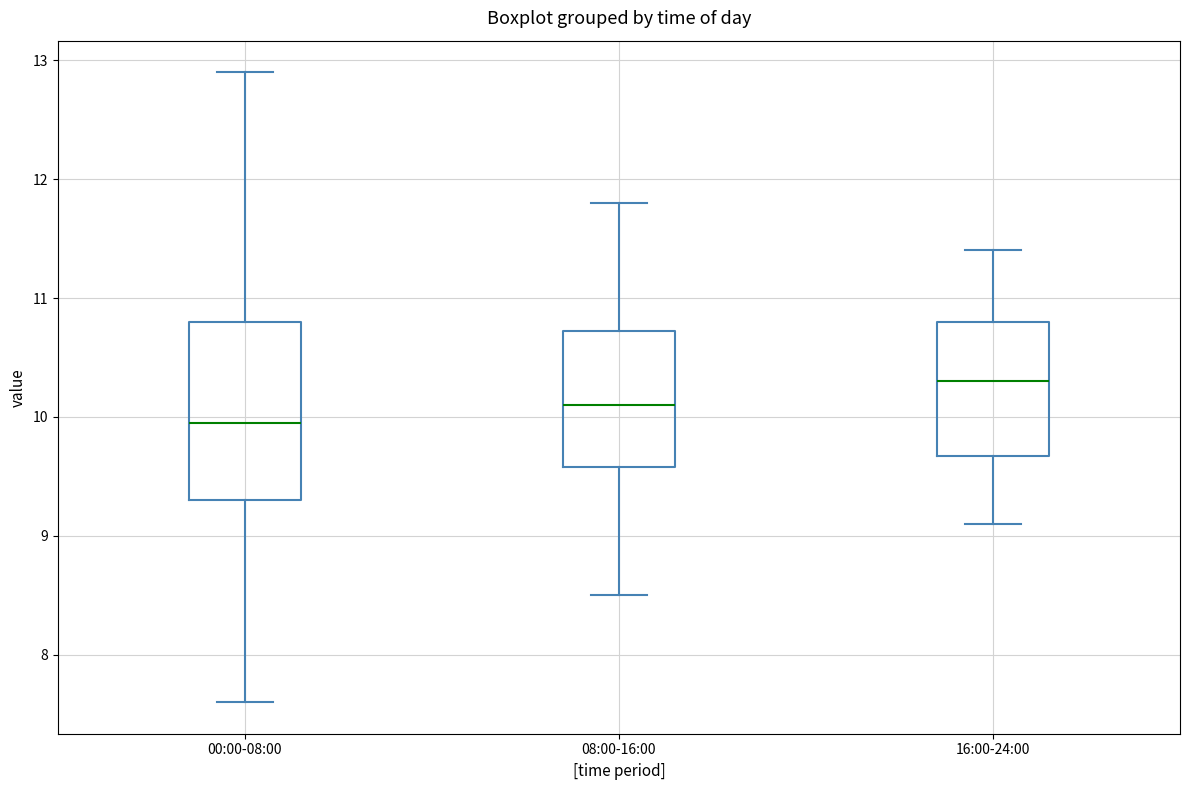

Reading left to right, read every box against the y-axis: the position of its median line, the range the box covers, and the ends of its whiskers. The values are not printed on the chart, so give them approximately, as read against the axis.

00:00-08:00: median 10.0, box 9.3 to 10.8, whiskers 7.6 to 12.9
08:00-16:00: median 10.1, box 9.6 to 10.7, whiskers 8.5 to 11.8
16:00-24:00: median 10.3, box 9.7 to 10.8, whiskers 9.1 to 11.4